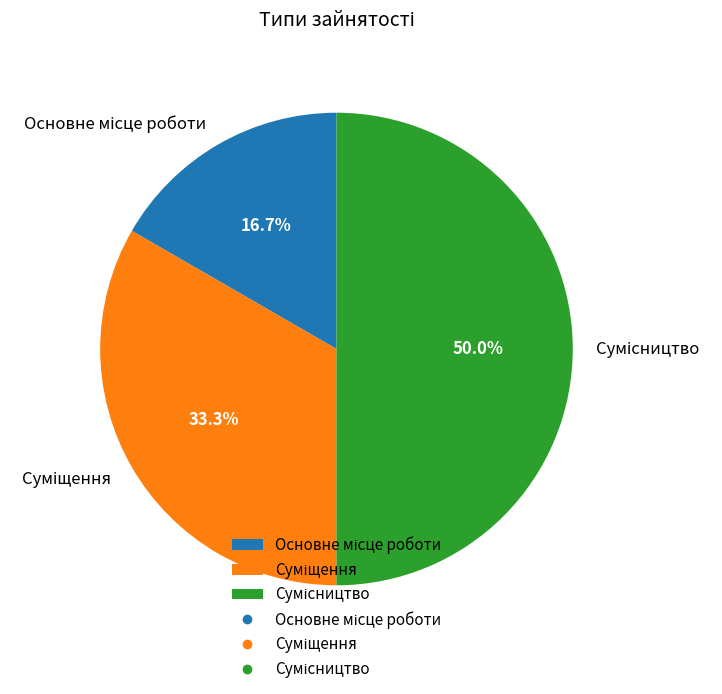

Does Сумісництво represent more than half of the total?

No